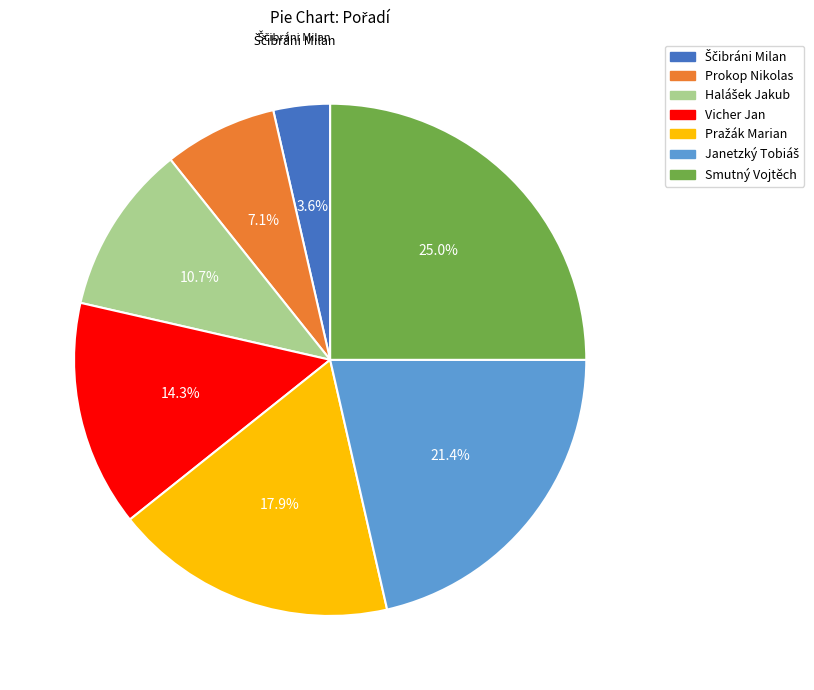

Combined, do Smutný Vojtěch and Prokop Nikolas account for over 50%?

No